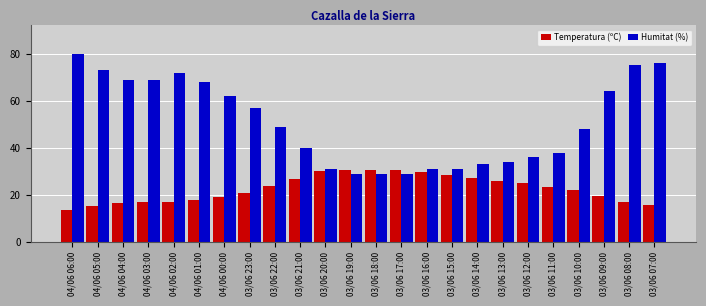

What are all the series names shown in the legend?

Temperatura (ºC), Humitat (%)